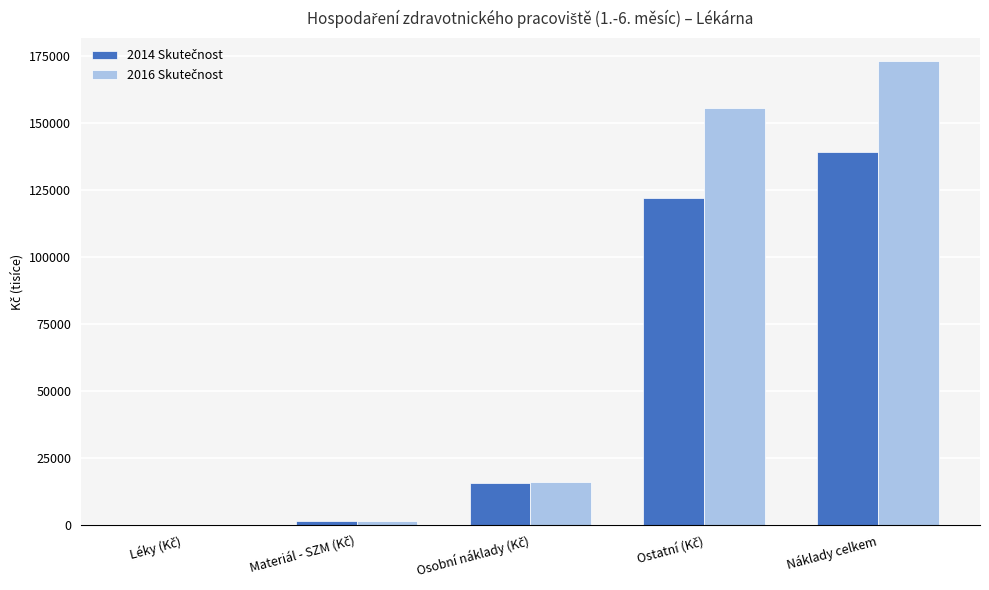

What is the greatest value displayed?

173129.7